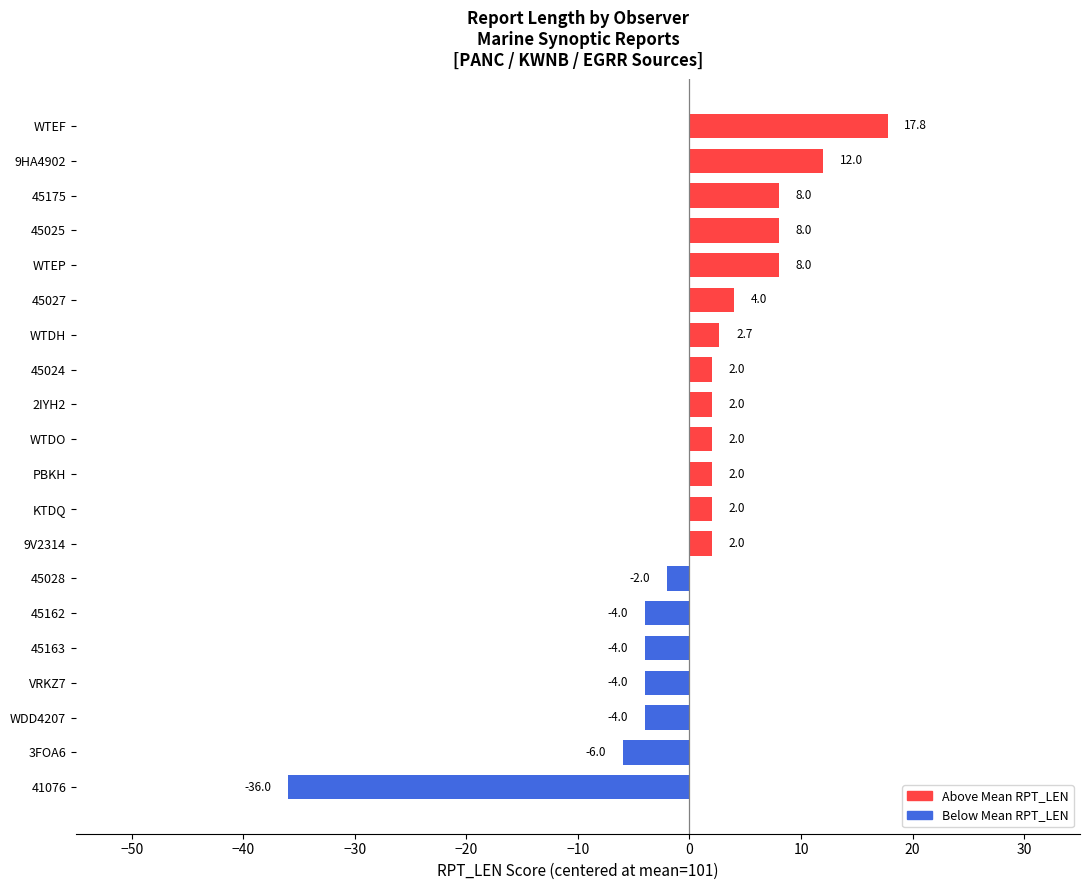

Reading bottom to top, what are all the values shown in this chart?

-36.0	-6.0	-4.0	-4.0	-4.0	-4.0	-2.0	2.0	2.0	2.0	2.0	2.0	2.0	2.7	4.0	8.0	8.0	8.0	12.0	17.8